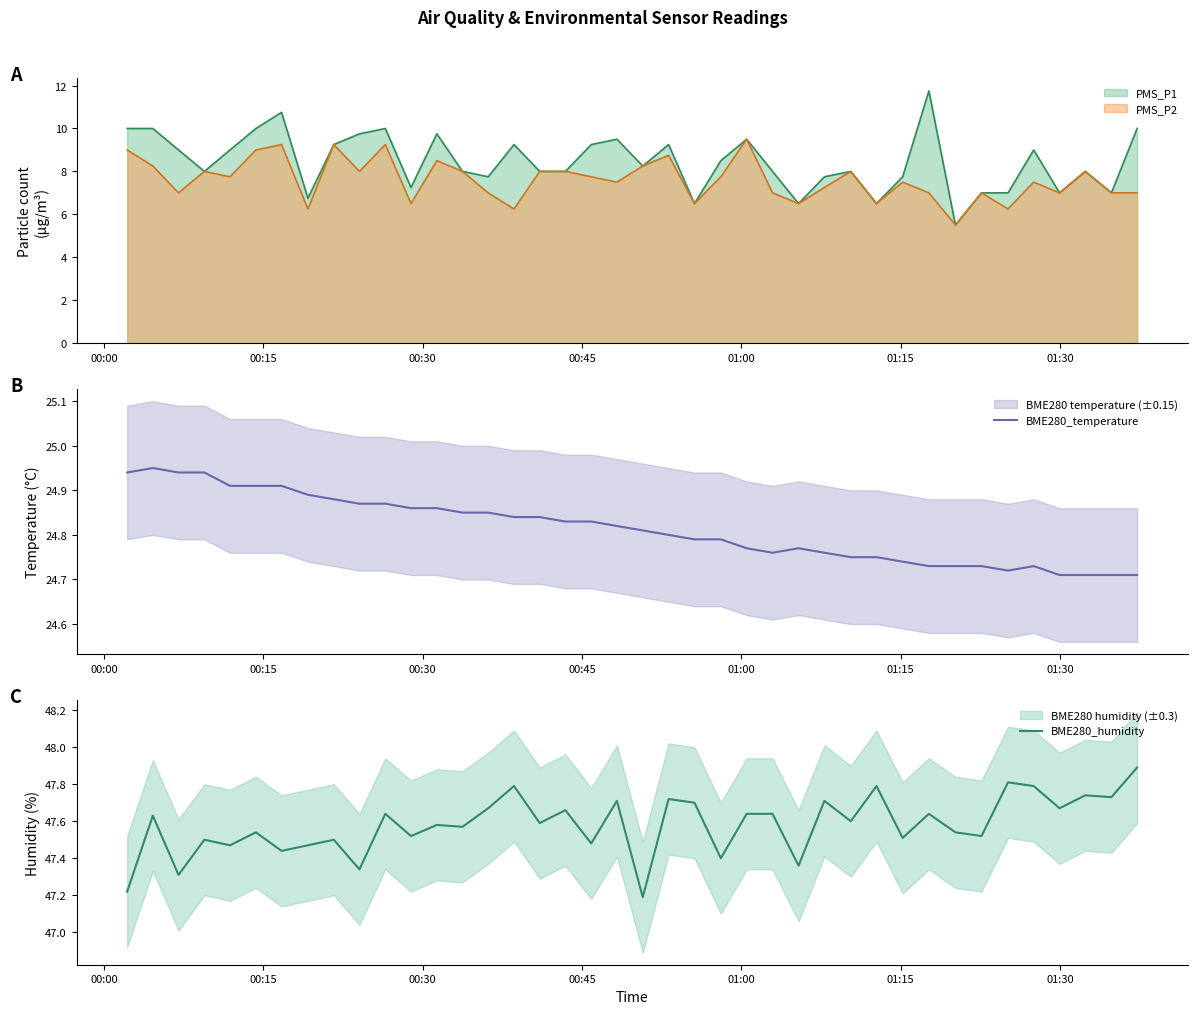

What is the maximum value for BME280_humidity?

47.9